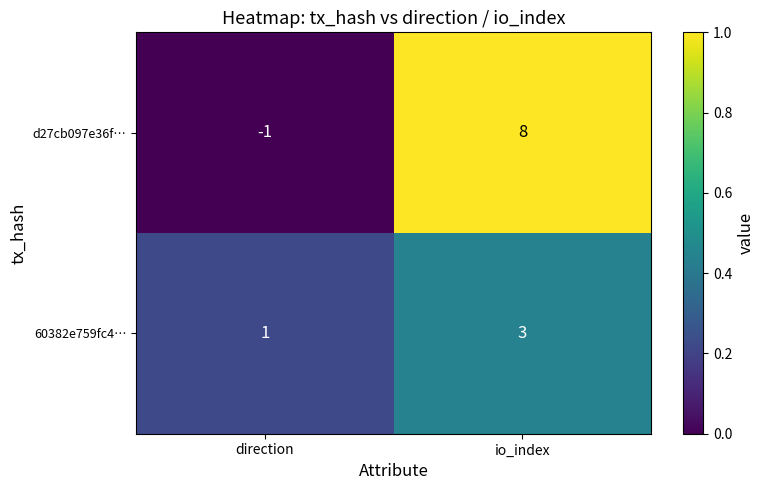

What is the spread (max minus min) of values at io_index?

5